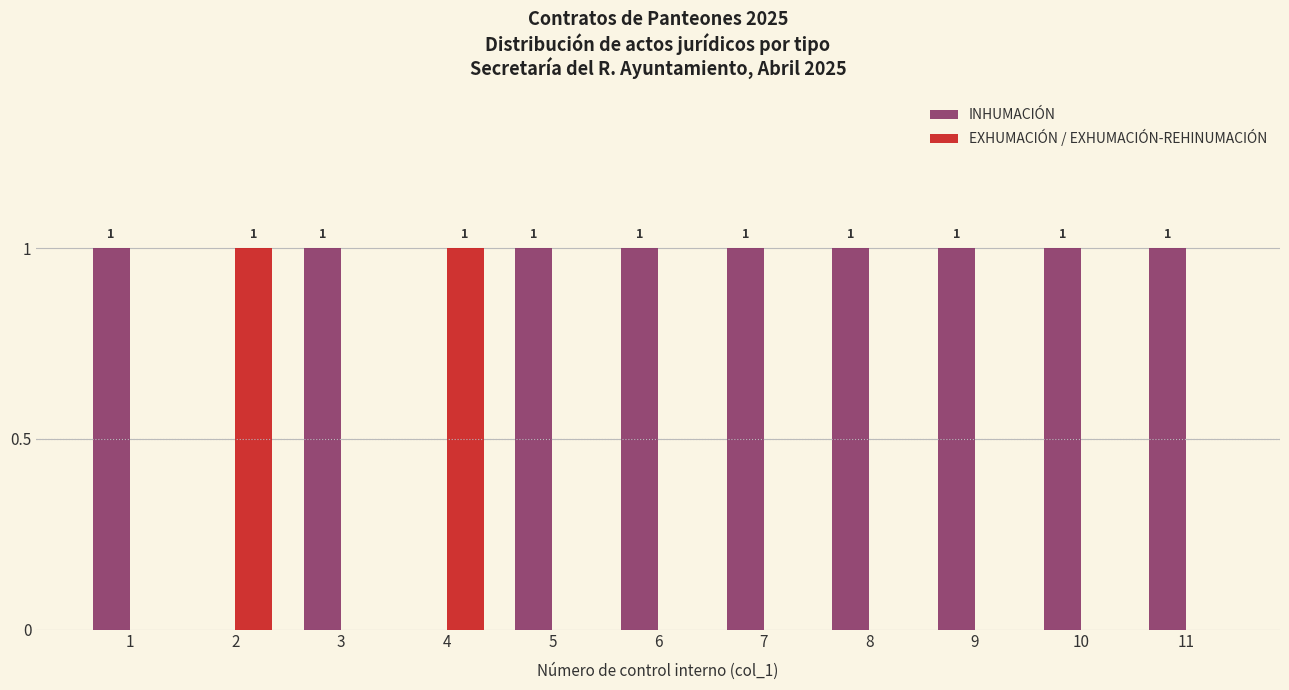

How many distinct data groups are displayed?

2